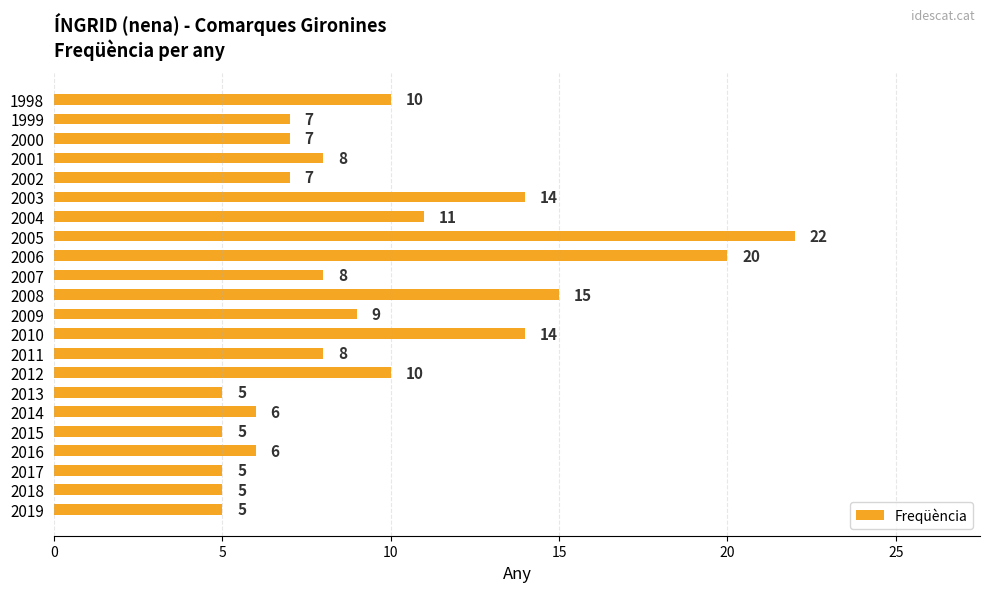

The value at 2012 is 7. True or false?

False